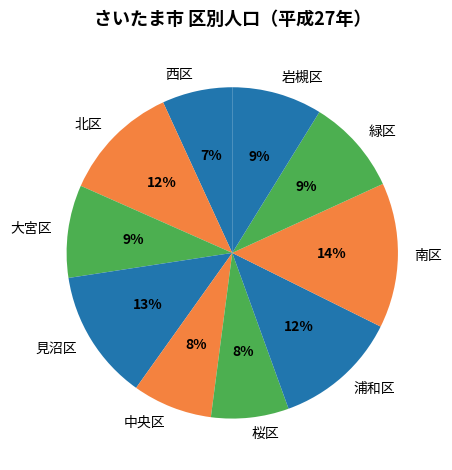

Approximately how many times larger is the value at 中央区 compared to 大宮区?

0.9